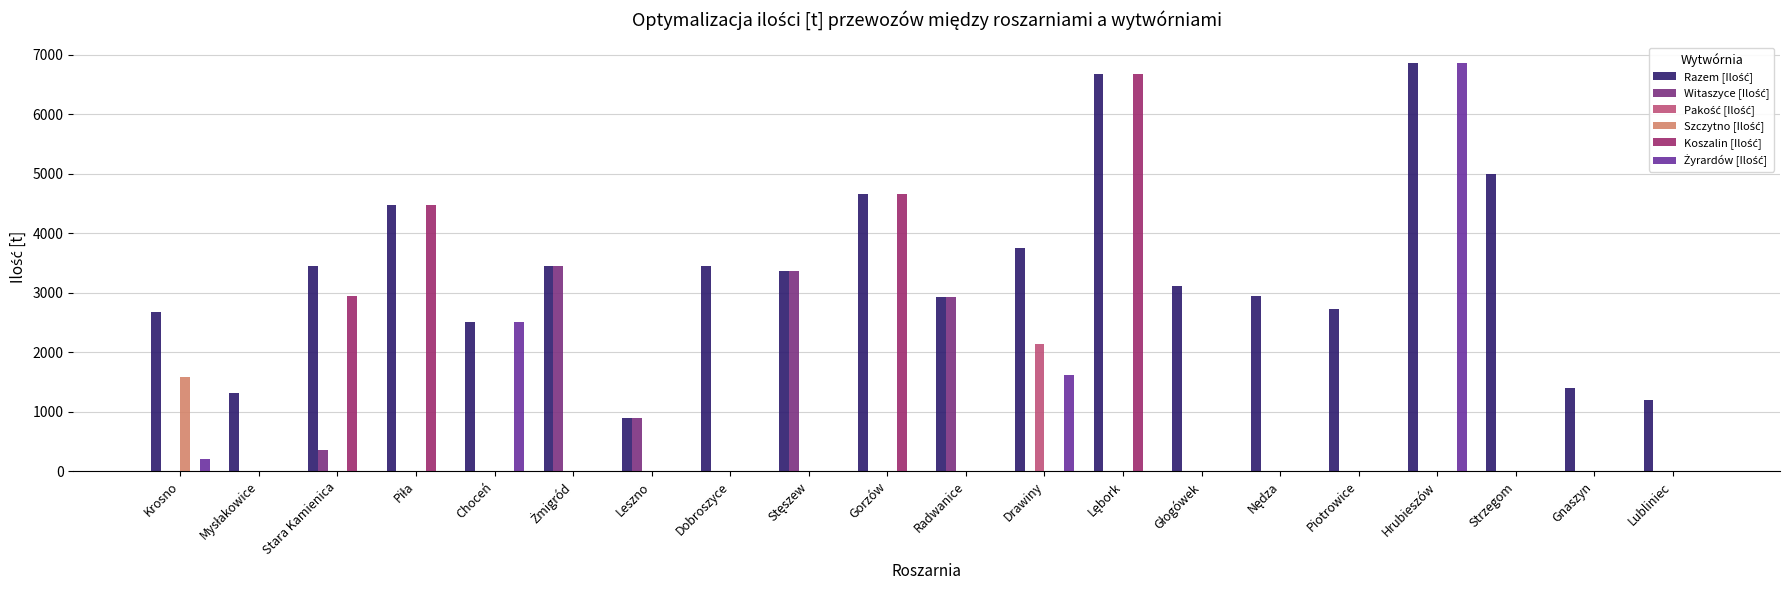

How many groups of bars are there?

20